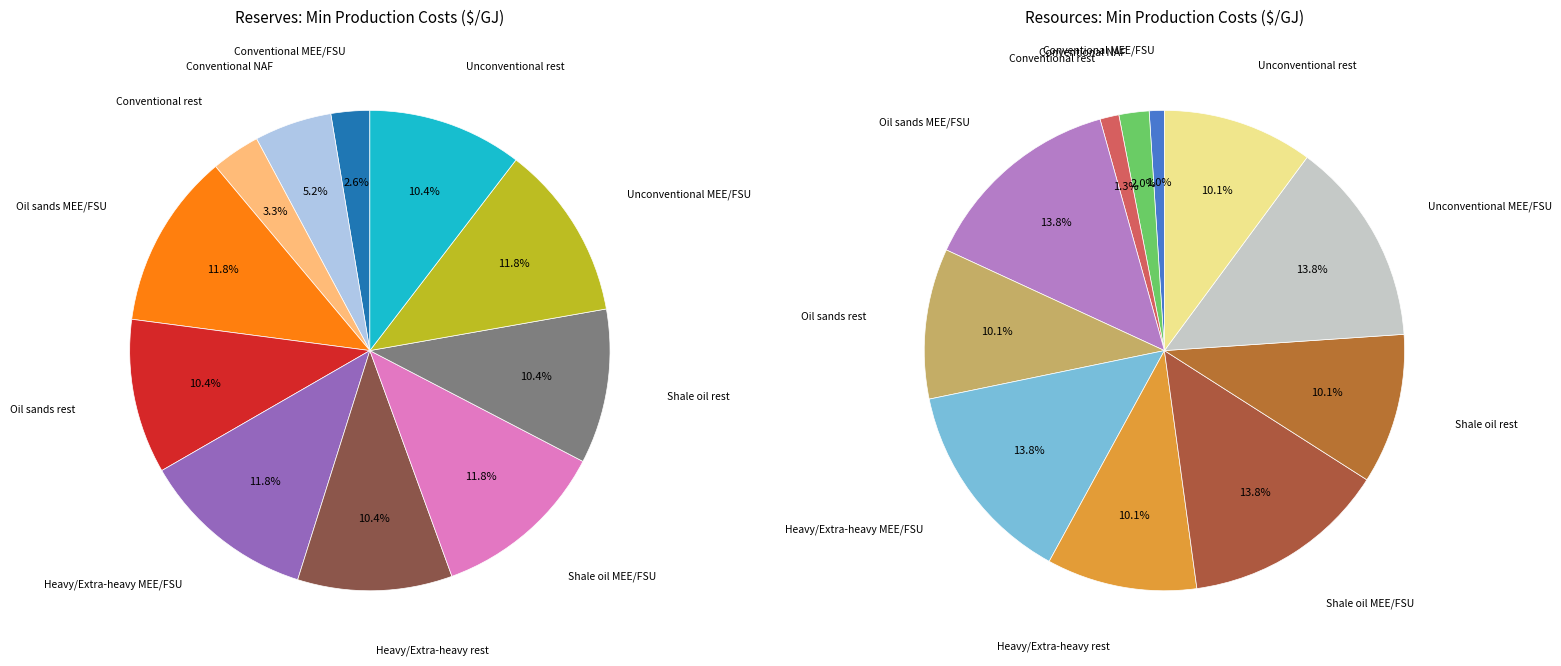

What percentage is NOT represented by Shale oil rest?

89.6%